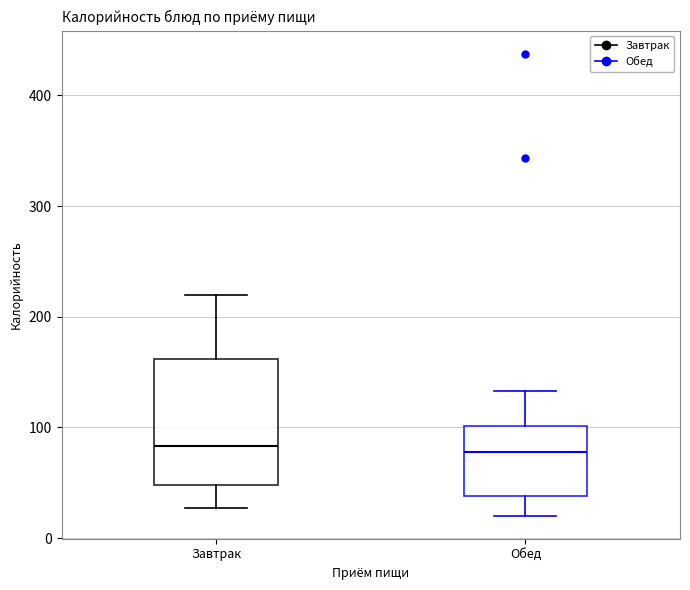

Where does the median line of the box for Завтрак sit on the y-axis? The values are not printed on the chart, so give them approximately, as read against the axis.

80